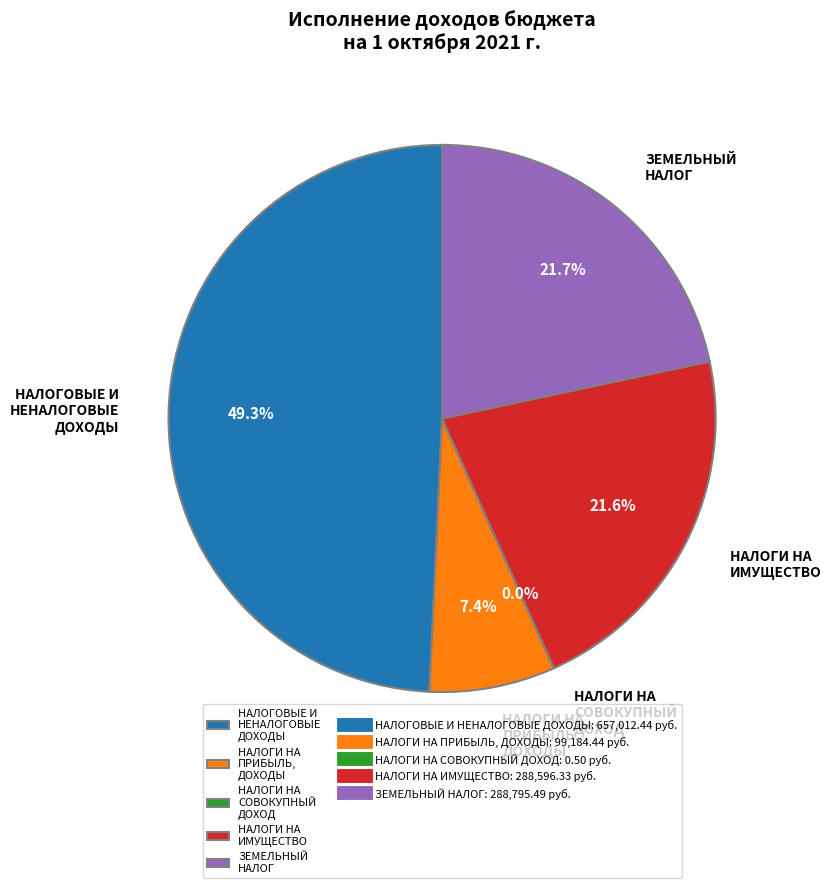

To the nearest percent, what is the combined percentage of НАЛОГИ НА ПРИБЫЛЬ, ДОХОДЫ and ЗЕМЕЛЬНЫЙ НАЛОГ?

29%